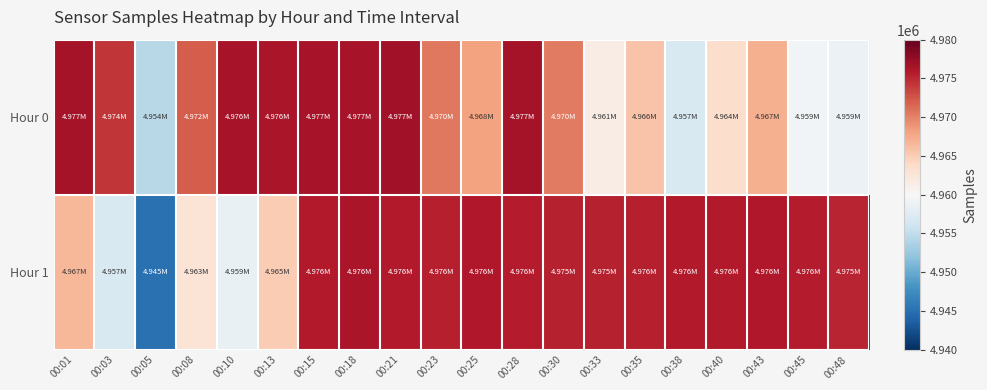

What is the total value across all series at 00:10?

9935009